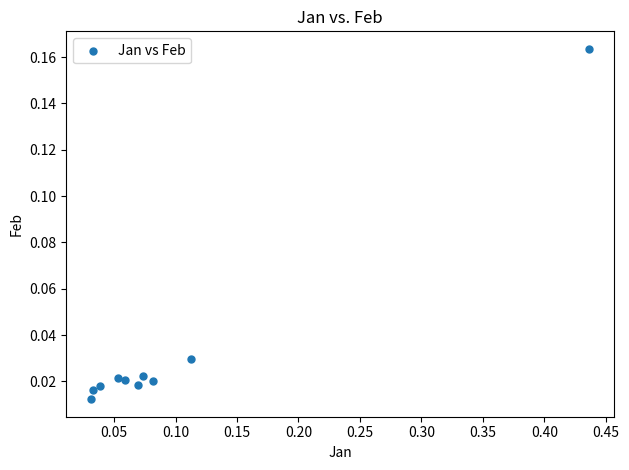

What is the range of X values (max minus min)?

0.4